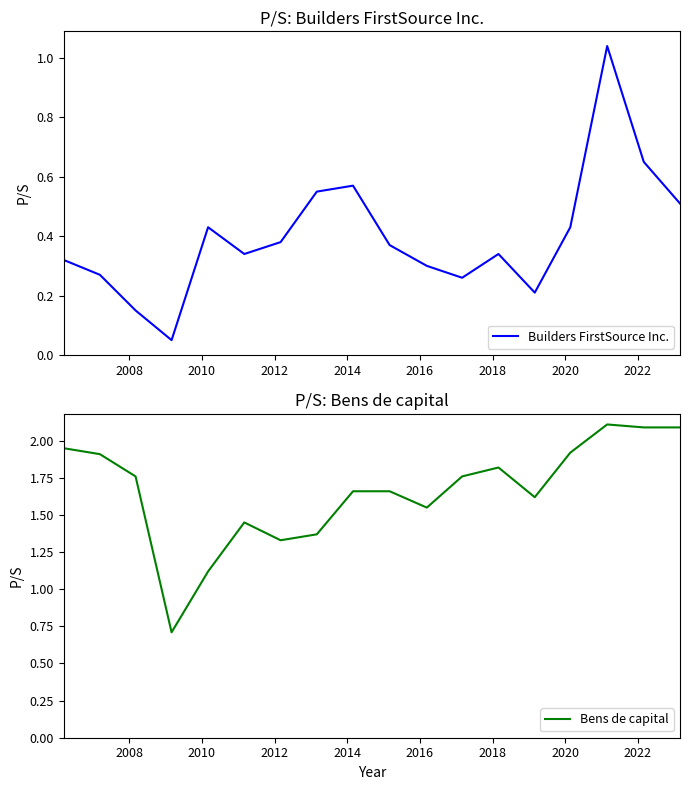

What is the highest value of the Builders FirstSource Inc. series?

1.0